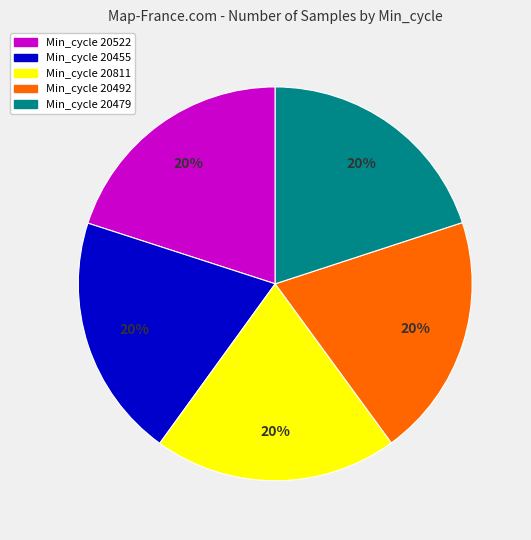

Is there any slice that represents more than half of the pie?

No